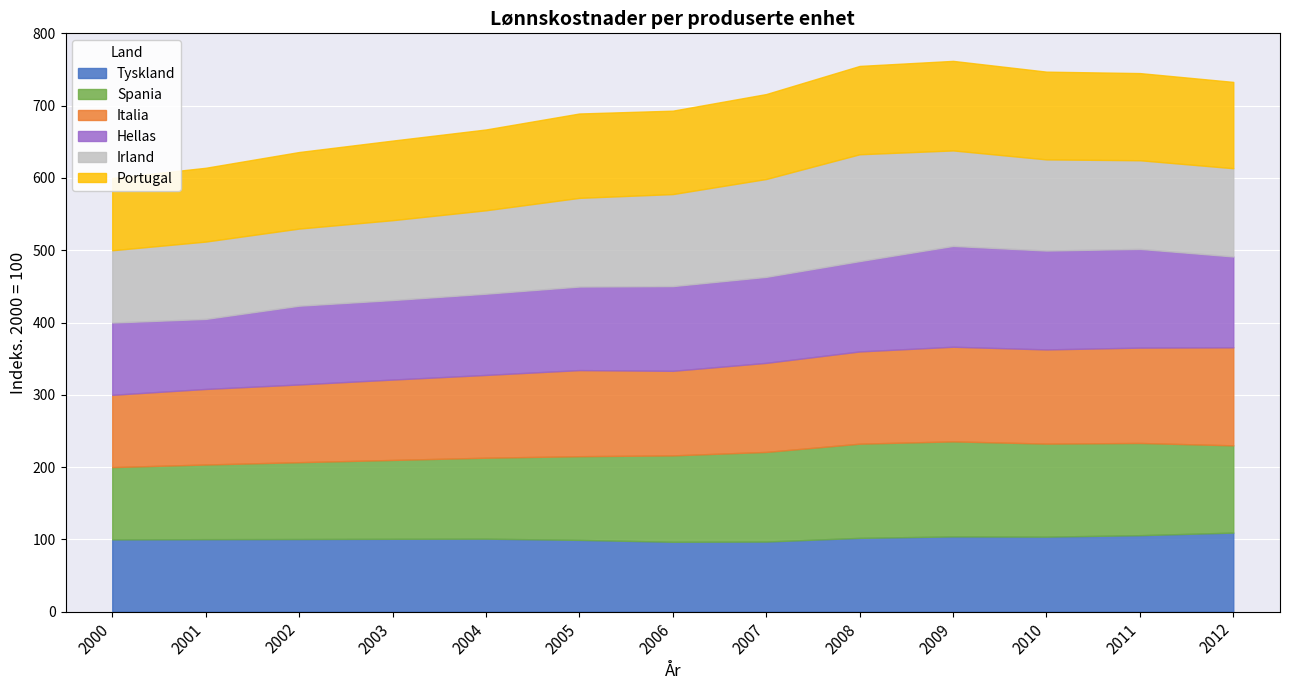

What is the value of the Irland point at the 4th from the left?

110.5